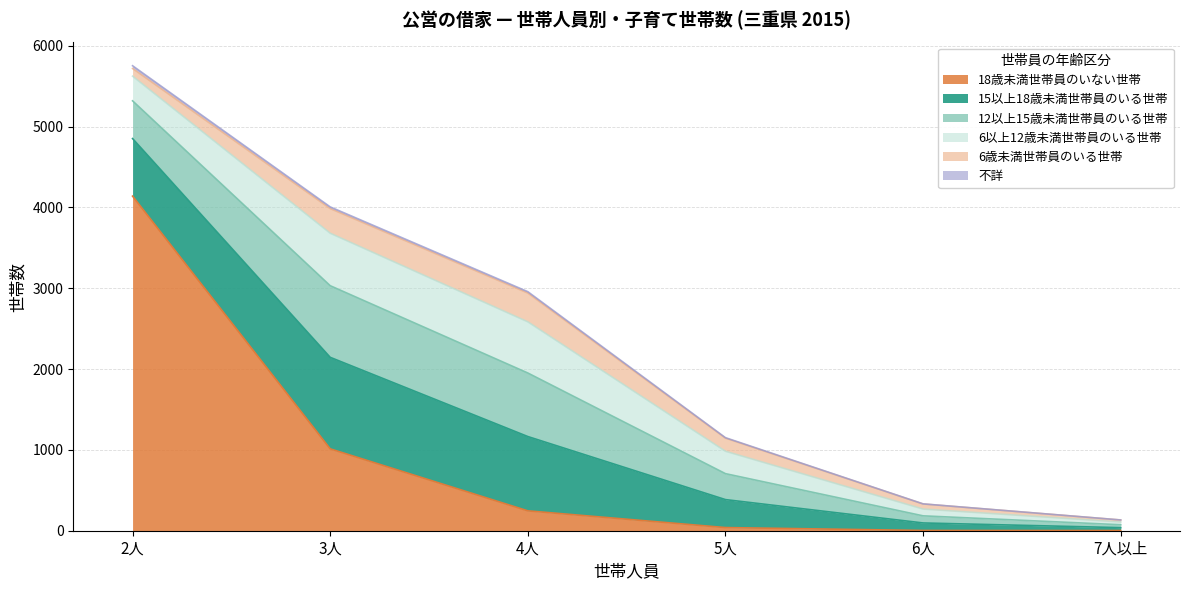

Where does the 12以上15歳未満世帯員のいる世帯 series first go above 467?

3人